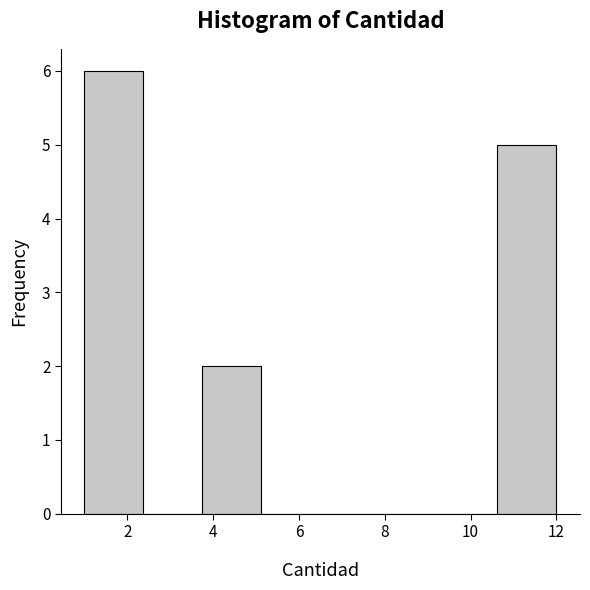

What is the height of the bar covering 1.0 to 2.4 on the x-axis? Neither the bar edges nor the heights are printed on the chart, so give them approximately, as read against the axes.

6